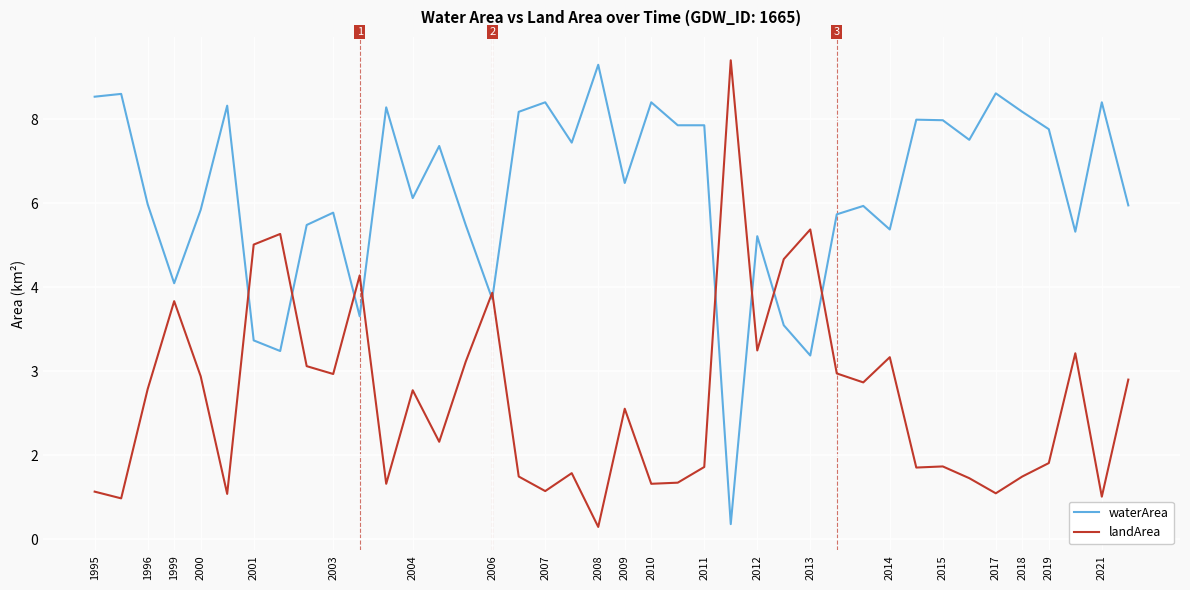

What are all the series names shown in the legend?

waterArea, landArea